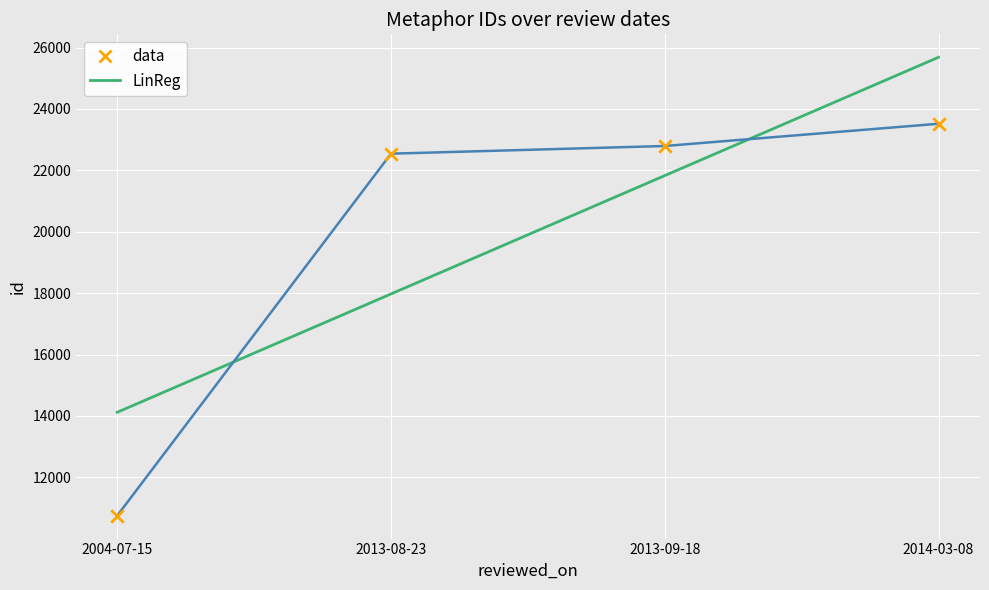

Between 2014-03-08 and 2013-09-18, which is larger?

2014-03-08